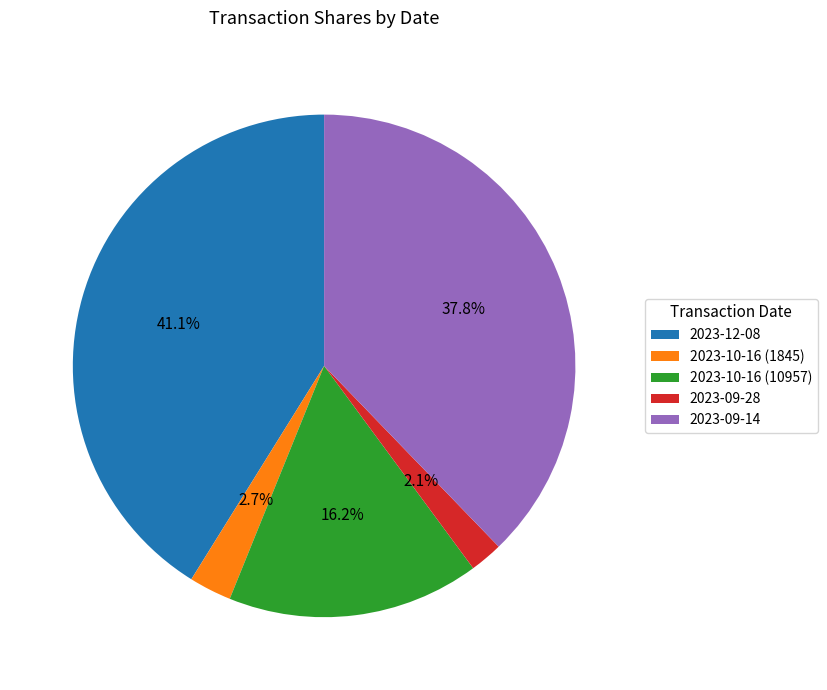

To the nearest percent, what portion does 2023-12-08 represent?

41%